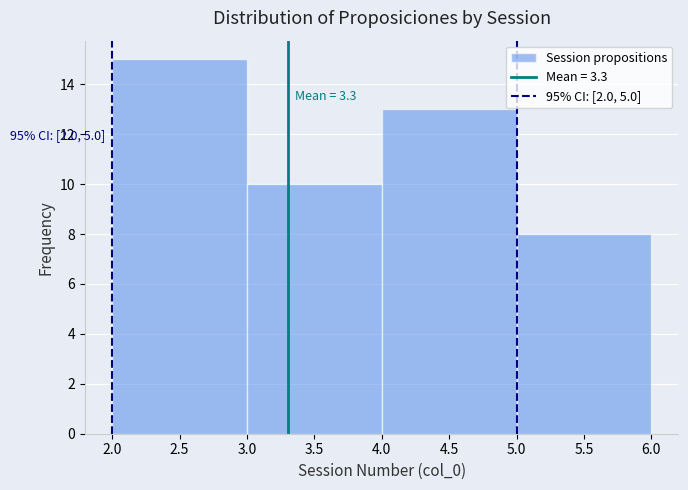

Over which range of the x-axis is the bar tallest?

2.0 to 3.0